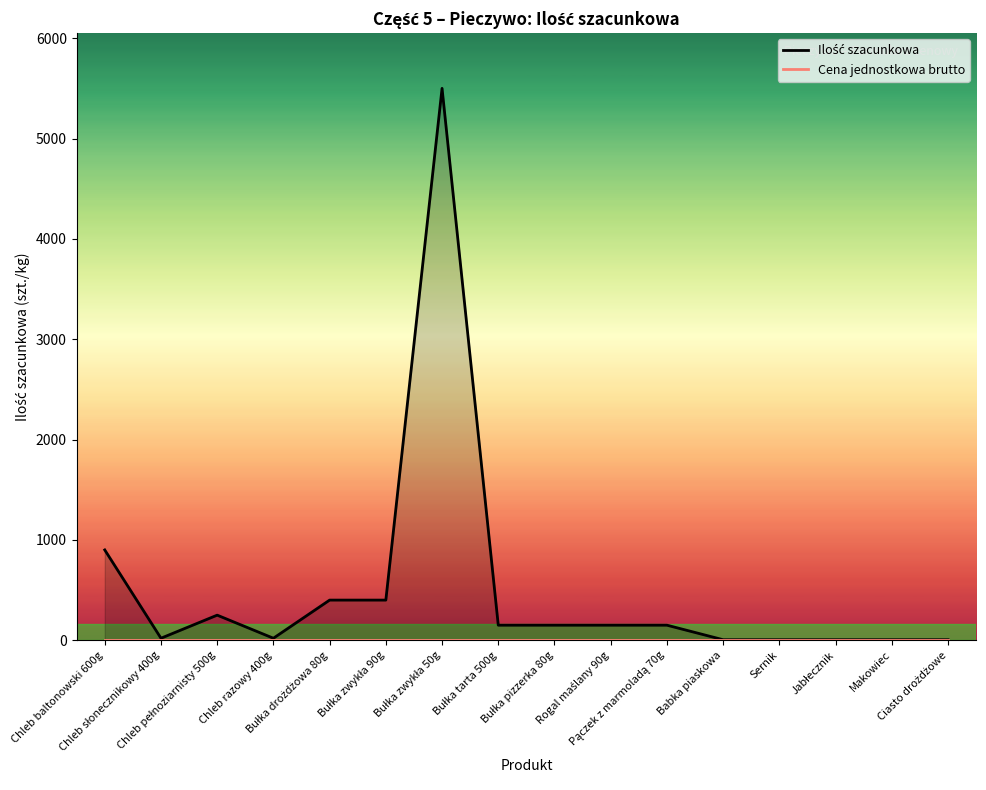

True or false: Ilość szacunkowa has a value of 20 at Chleb słonecznikowy 400g.

True